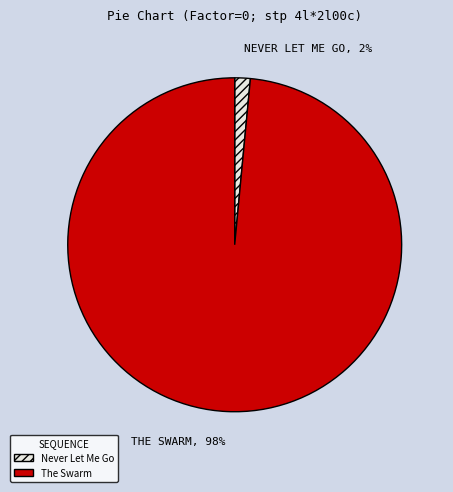

Which slice is the largest?

The Swarm